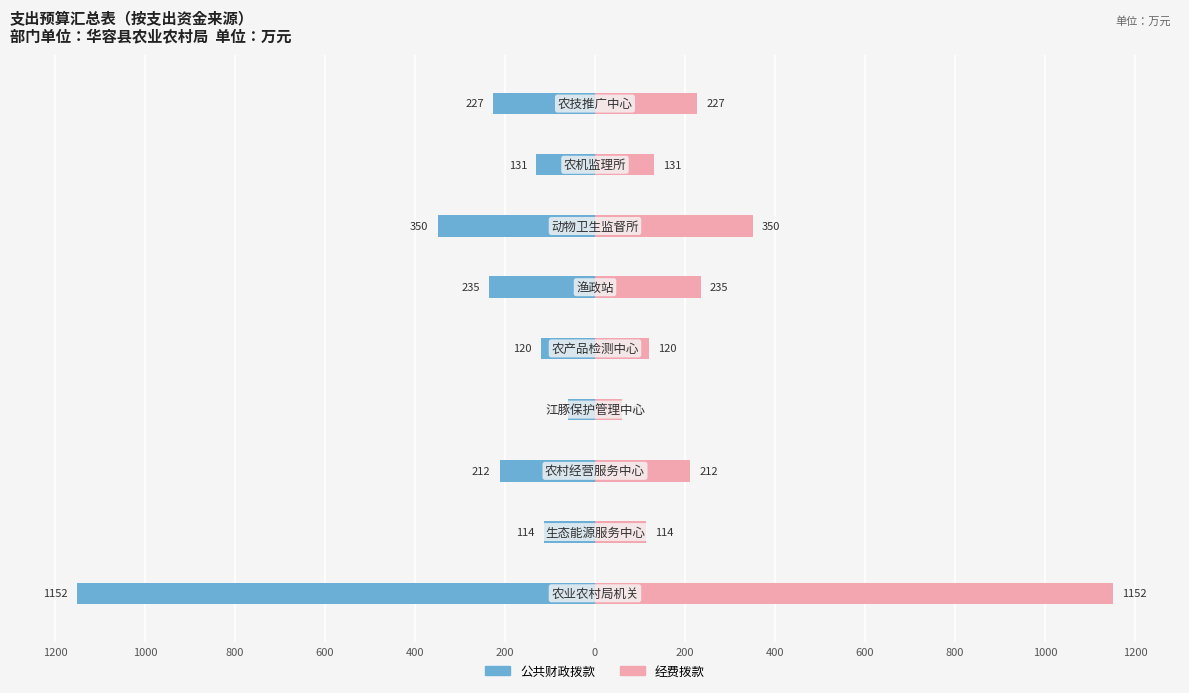

Reading left to right, extract all data points from this chart.

公共财政拨款: -1152	-114	-212	-61	-120	-235	-350	-131	-227
经费拨款: 1152	114	212	61	120	235	350	131	227